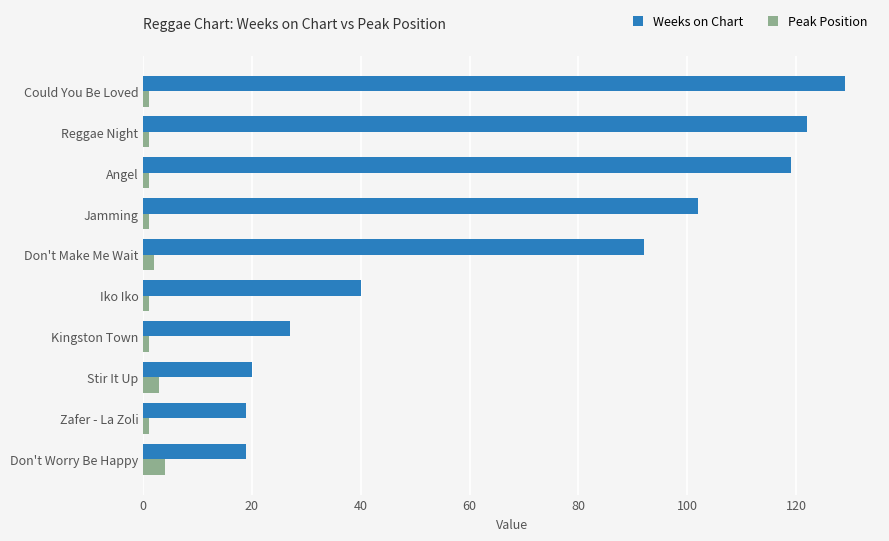

The Weeks on Chart series shows 92 at Don't Make Me Wait. True or false?

True